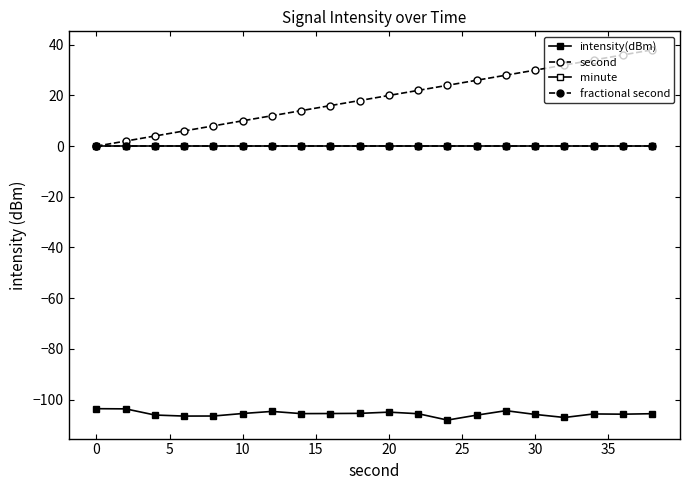

Does the chart have visible grid lines?

No